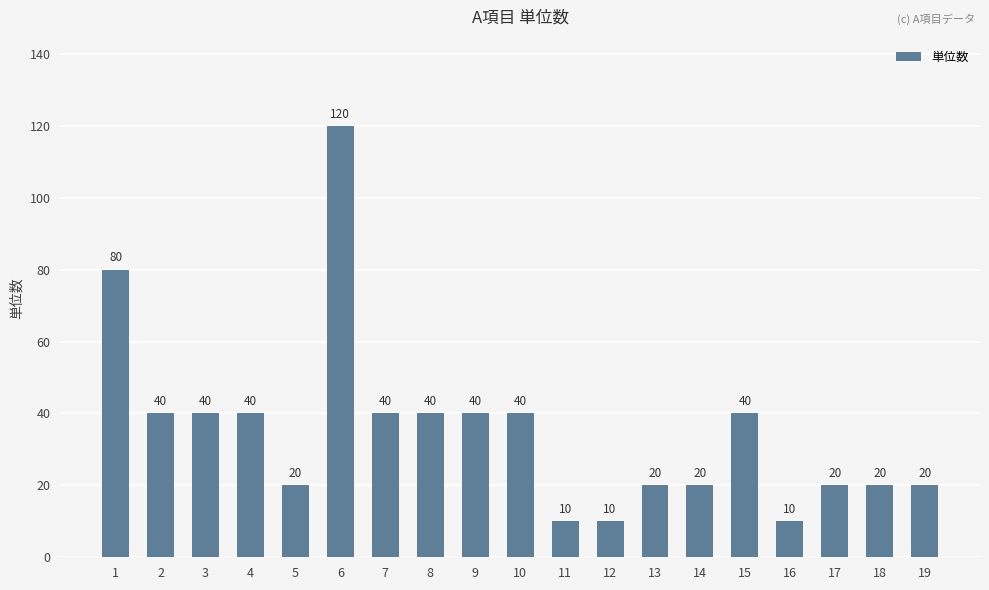

How many data points are less than 40?

9